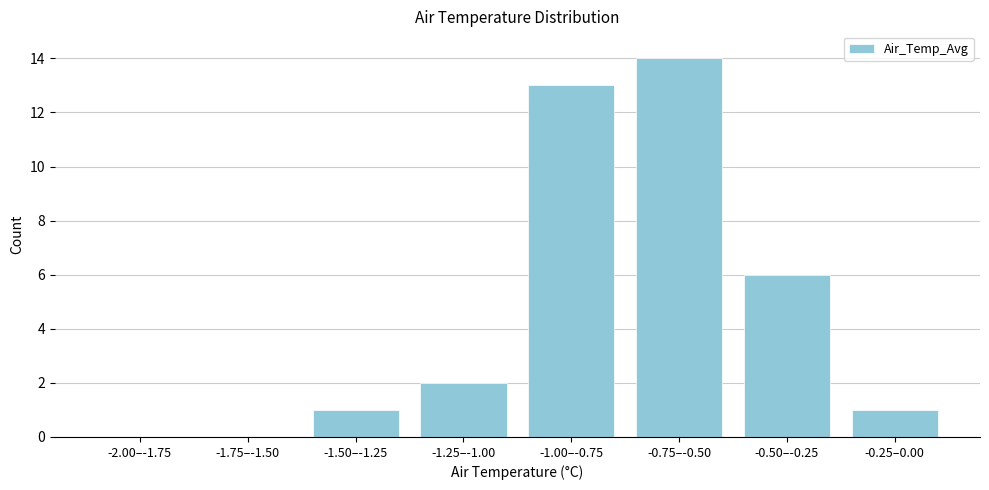

Reading left to right, what are all the values shown in this chart?

-2.00–-1.75=0	-1.75–-1.50=0	-1.50–-1.25=1	-1.25–-1.00=2	-1.00–-0.75=13	-0.75–-0.50=14	-0.50–-0.25=6	-0.25–0.00=1